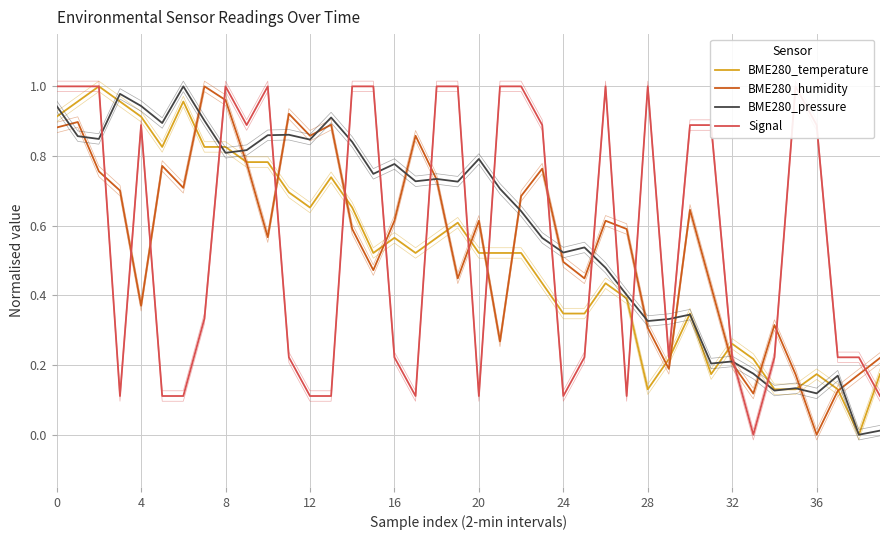

What is the sum of all BME280_pressure values?

23.8